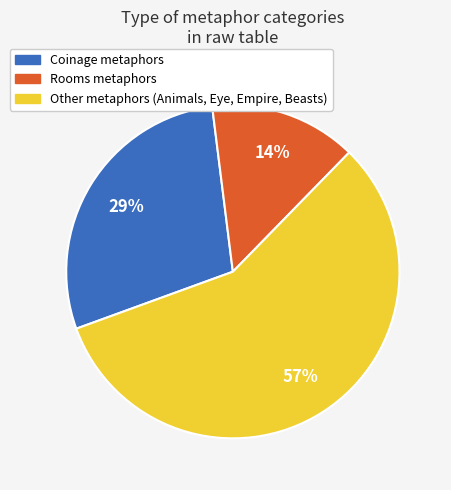

The Coinage metaphors slice represents 43% of the pie. True or false?

False